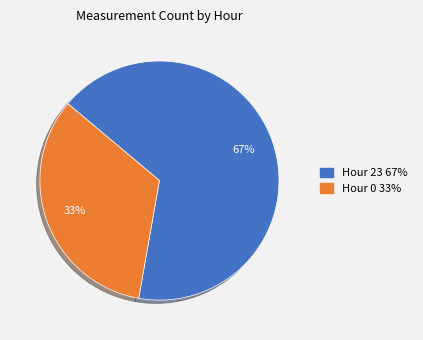

Which slice is the largest?

Hour 23